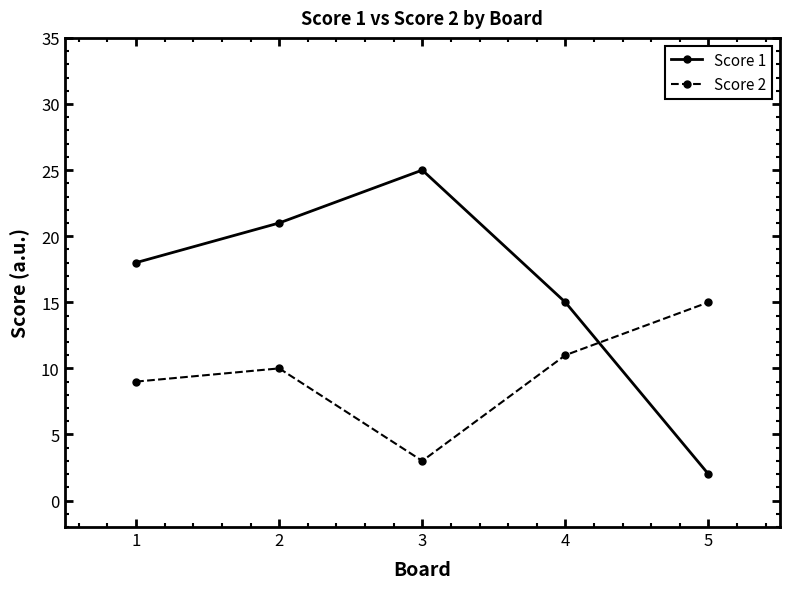

In Score 2, how many points are higher than both neighbors (excluding endpoints)?

1